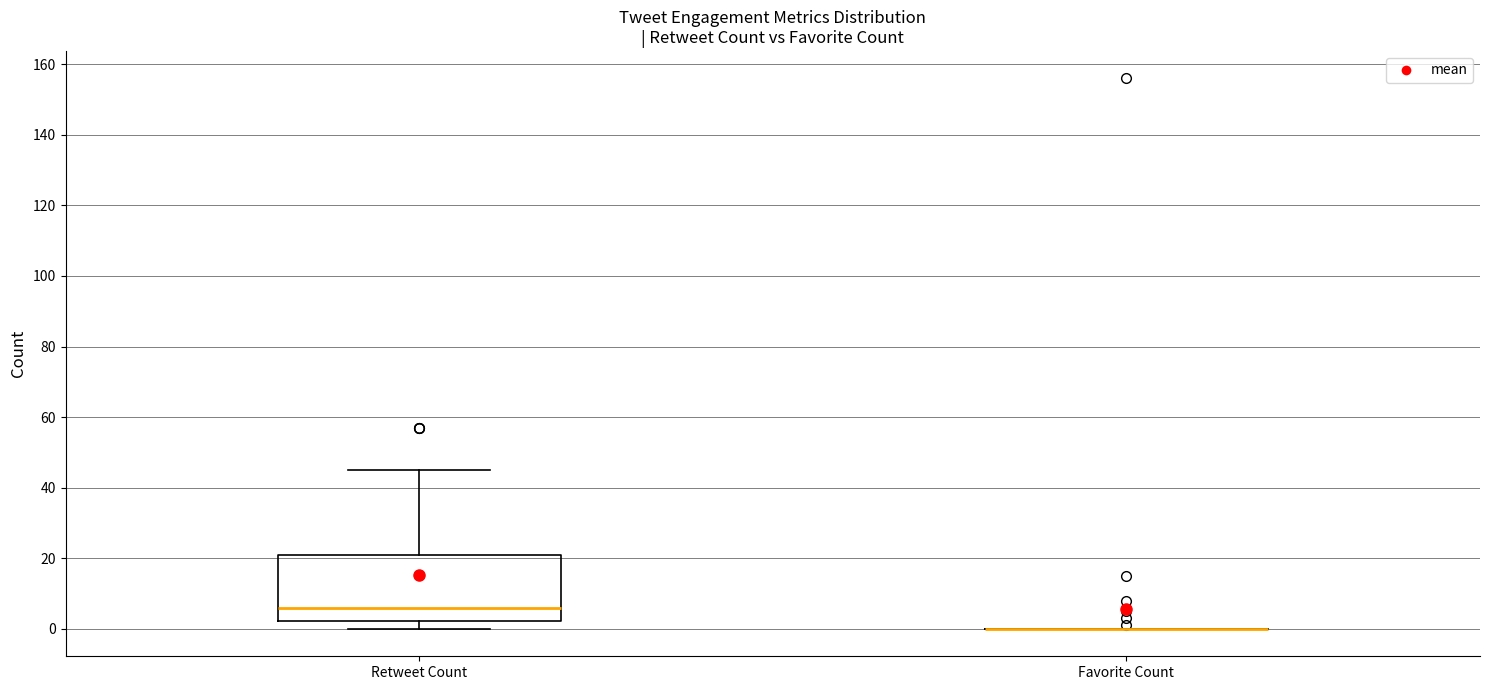

Reading left to right, read every box against the y-axis: the position of its median line, the range the box covers, and the ends of its whiskers. The values are not printed on the chart, so give them approximately, as read against the axis.

Retweet Count: median 6, box 2 to 22, whiskers 0 to 46
Favorite Count: box collapsed to a line at 0, whiskers 0 to 0